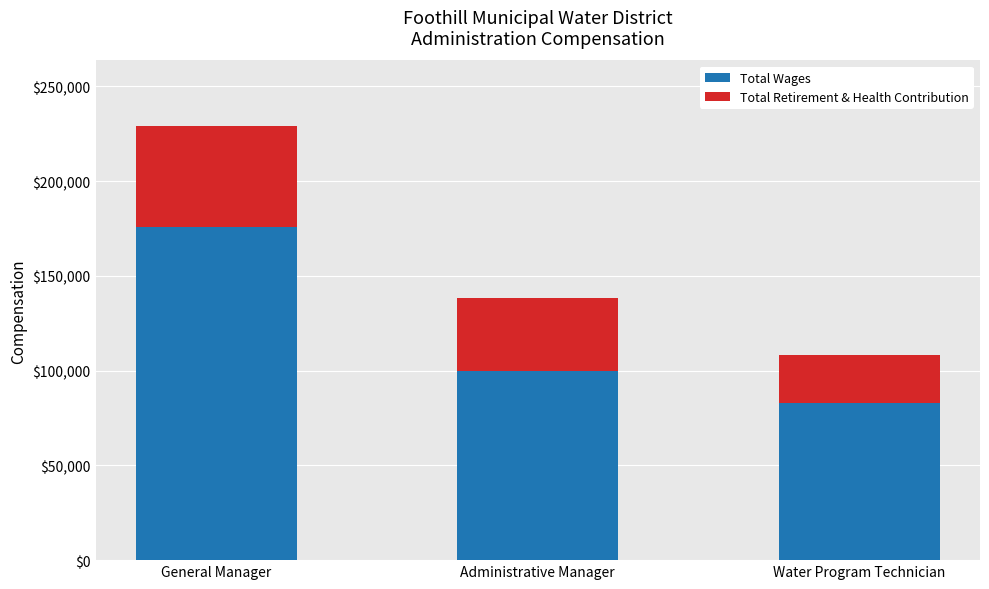

The value of Total Wages at General Manager is 40731. True or false?

False